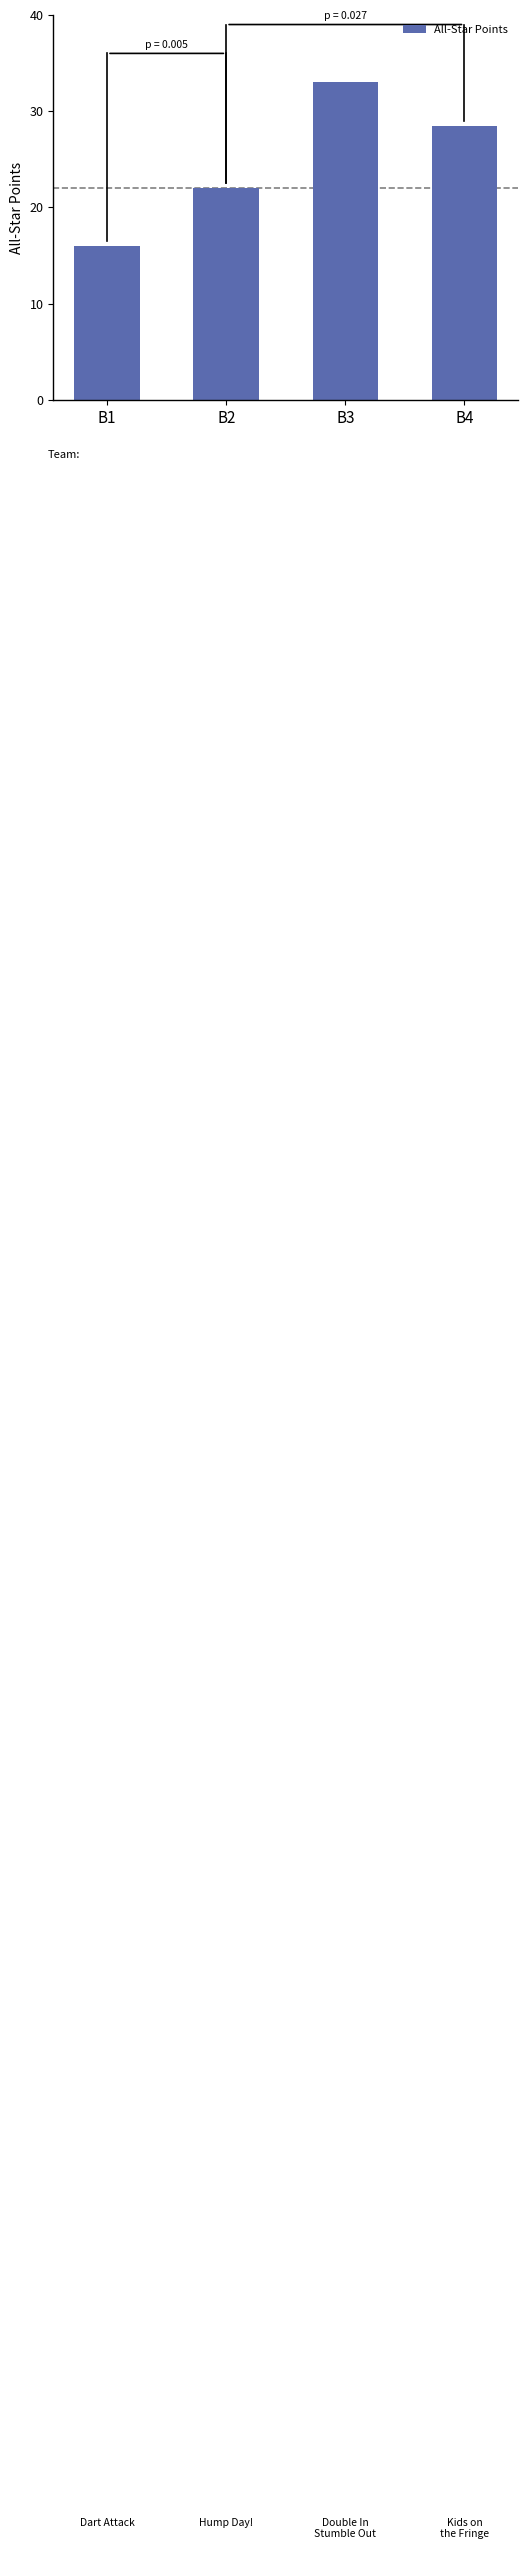

The chart shows a value of 15.4 at B4. True or false?

False